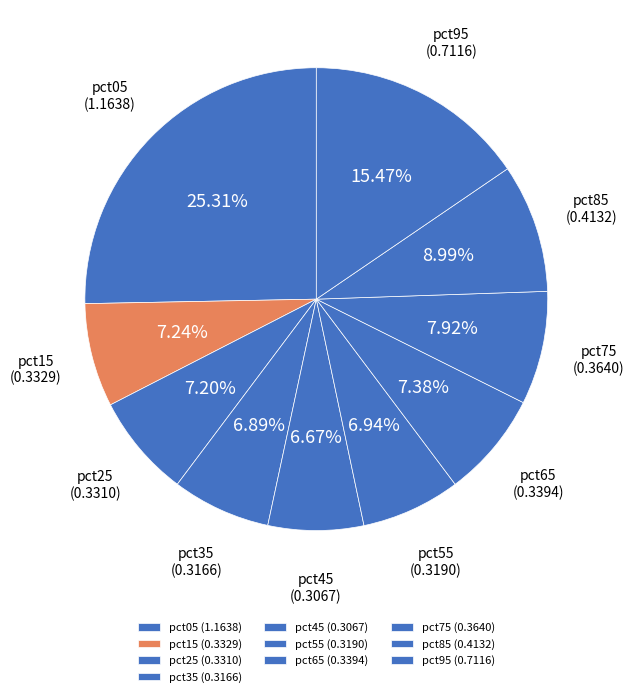

To the nearest percent, what is the difference between the largest and smallest slice percentages?

19%